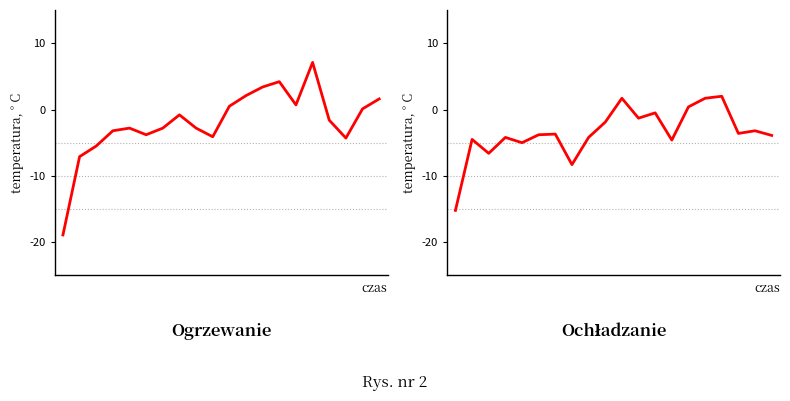

How many lines are shown in the chart?

2